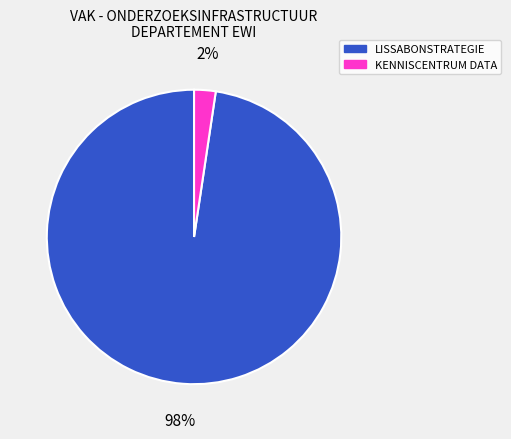

How many segments does this pie chart have?

2